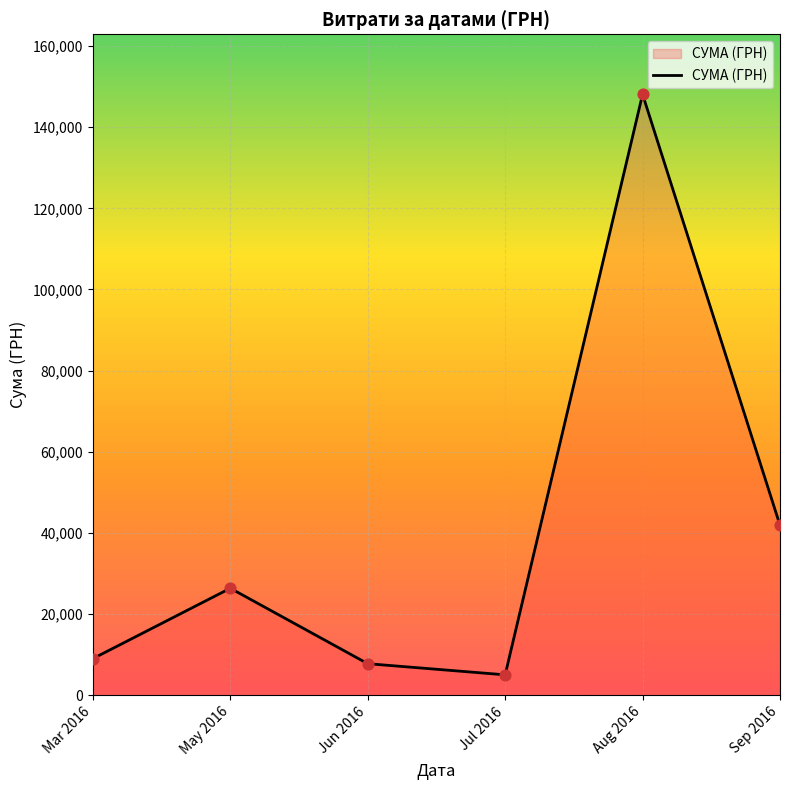

Between Jun 2016 and Aug 2016, which is larger?

Aug 2016